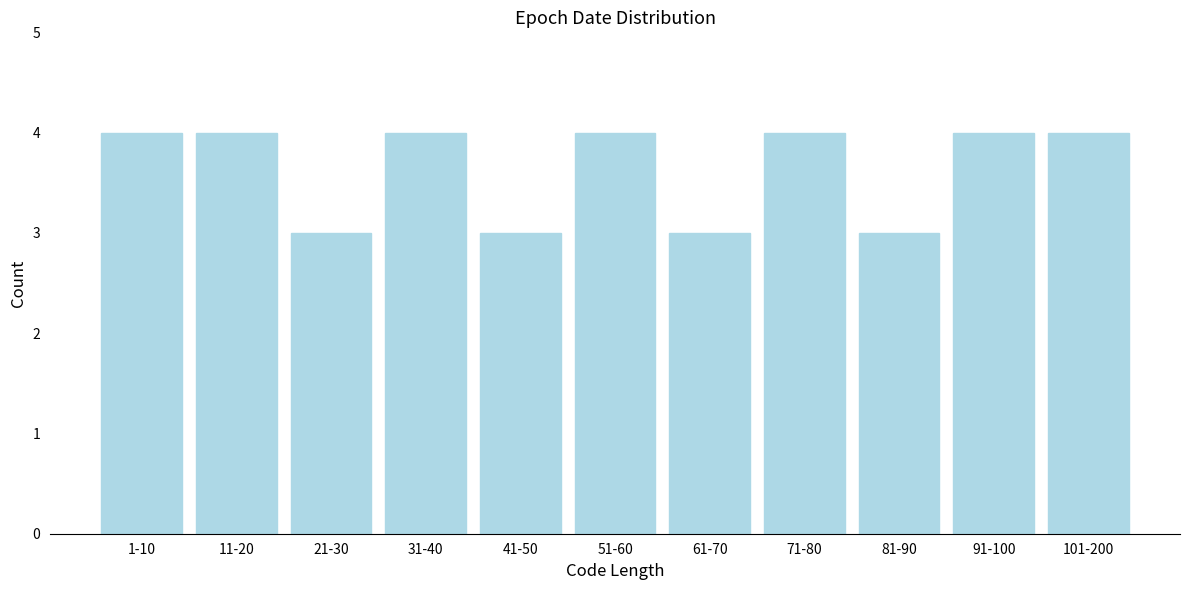

Reading left to right, extract all data points from this chart.

1-10=4	11-20=4	21-30=3	31-40=4	41-50=3	51-60=4	61-70=3	71-80=4	81-90=3	91-100=4	101-200=4